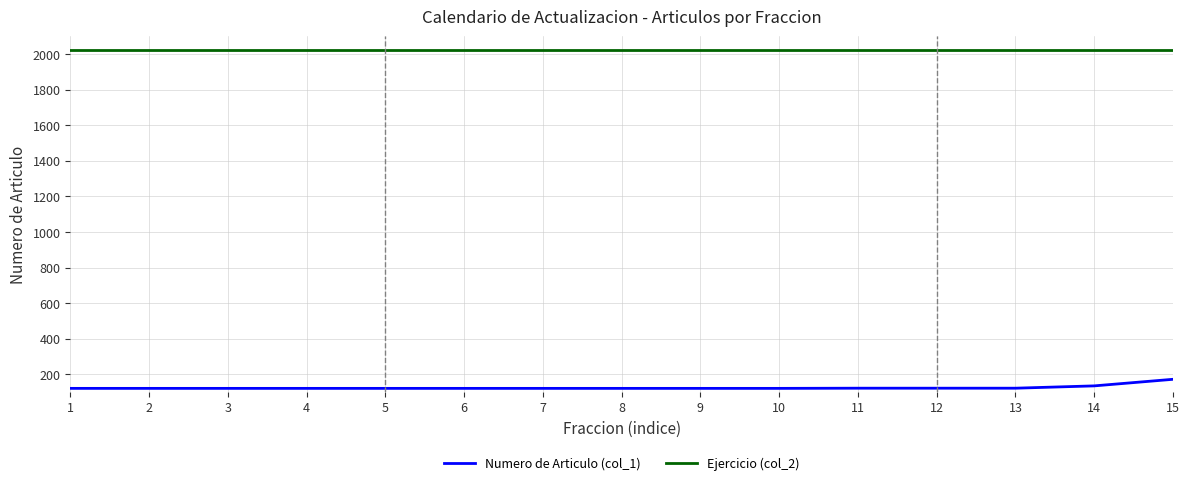

What is the sum of all Ejercicio (col_2) values?

30375